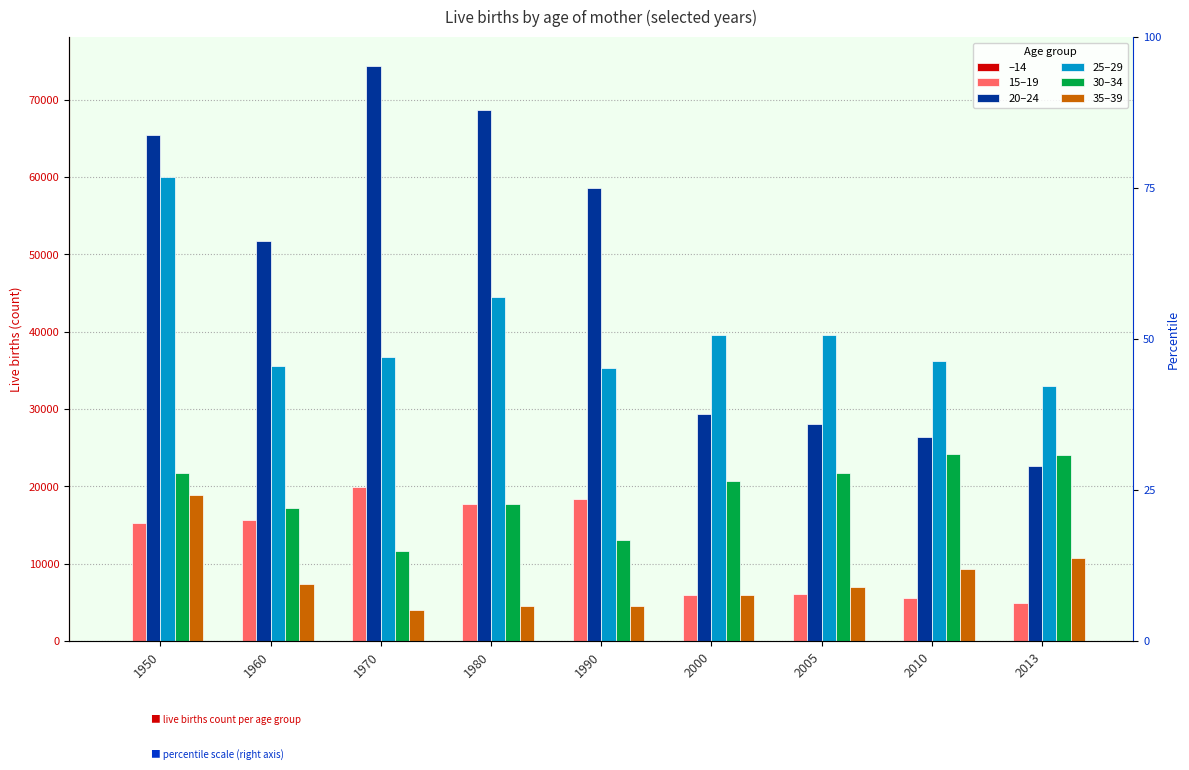

Which category has the lowest value in the 30–34 series?

1970